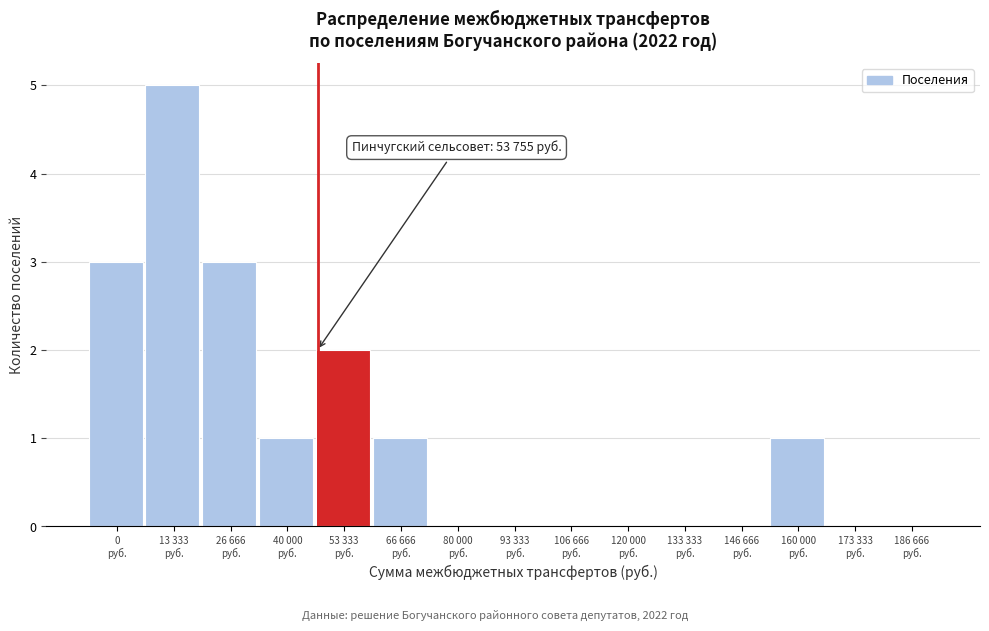

What is the sum of all values?

16